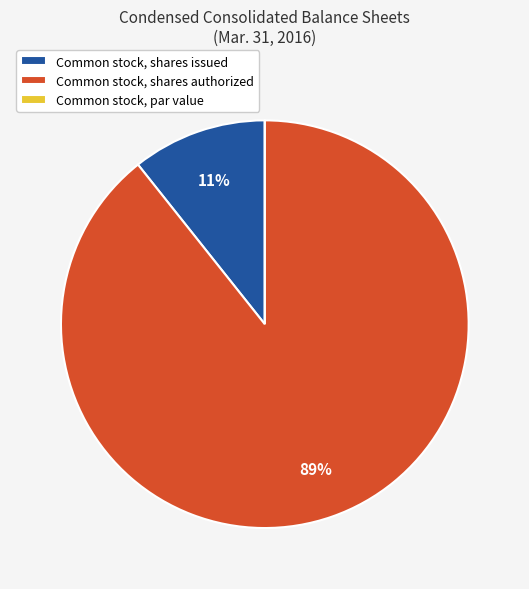

Which category has the biggest portion of the pie?

Common stock, shares authorized